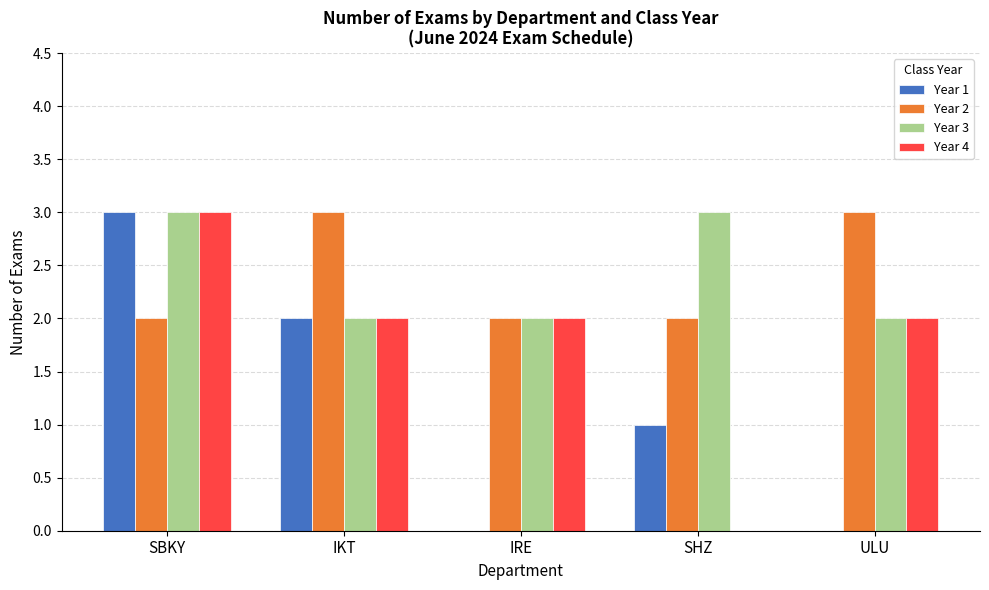

How many data points does each series have?

5